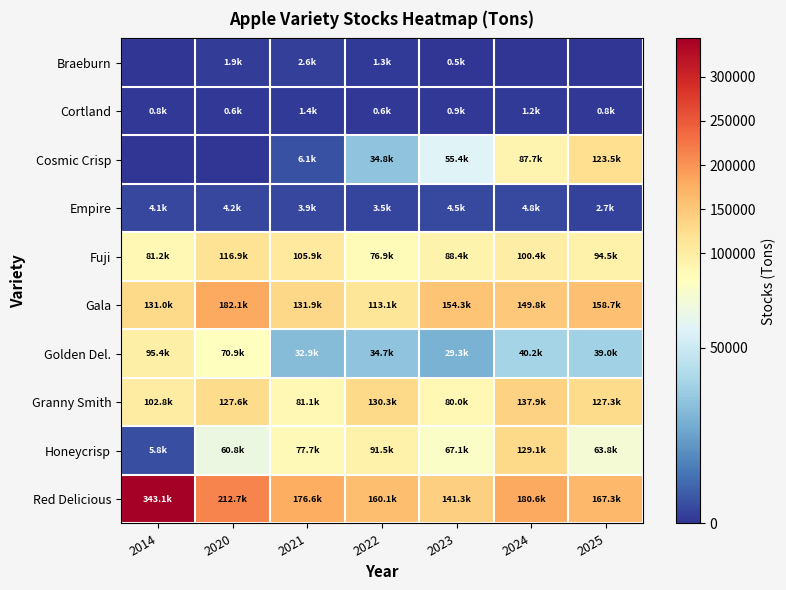

Reading left to right, list all the values displayed in this chart.

Braeburn: 2014=0.0	2020=1887.0	2021=2611.0	2022=1255.8	2023=497.9	2024=0.0	2025=0.0
Cortland: 2014=838.0	2020=629.0	2021=1352.1	2022=636.0	2023=872.2	2024=1222.1	2025=814.7
Cosmic Crisp: 2014=0.0	2020=0.0	2021=6061.7	2022=34772.5	2023=55420.9	2024=87742.9	2025=123486.0
Empire: 2014=4097.0	2020=4211.0	2021=3936.6	2022=3478.1	2023=4517.2	2024=4849.5	2025=2720.7
Fuji: 2014=81180.0	2020=116929.0	2021=105852.4	2022=76893.8	2023=88384.9	2024=100352.1	2025=94545.2
Gala: 2014=130955.0	2020=182121.0	2021=131855.6	2022=113055.1	2023=154277.6	2024=149782.9	2025=158679.3
Golden Del.: 2014=95415.0	2020=70889.0	2021=32854.0	2022=34738.2	2023=29305.6	2024=40201.9	2025=39040.2
Granny Smith: 2014=102847.0	2020=127639.0	2021=81050.6	2022=130260.0	2023=79994.2	2024=137905.0	2025=127335.0
Honeycrisp: 2014=5831.0	2020=60789.0	2021=77713.1	2022=91478.7	2023=67079.2	2024=129113.4	2025=63816.3
Red Delicious: 2014=343146.0	2020=212706.0	2021=176637.1	2022=160144.5	2023=141283.0	2024=180566.7	2025=167323.6